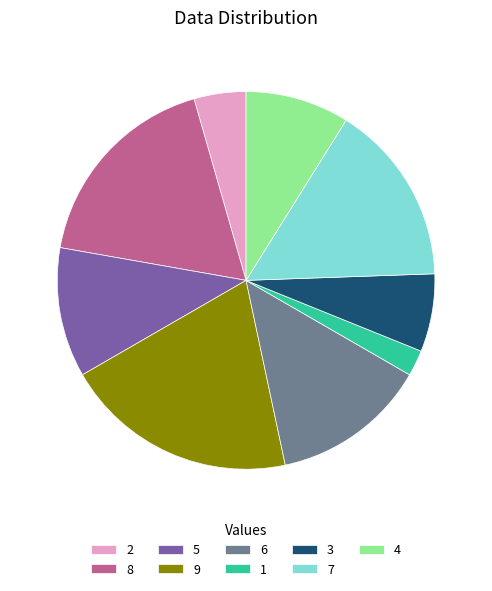

Rank the categories by value from lowest to highest.

1, 2, 3, 4, 5, 6, 7, 8, 9